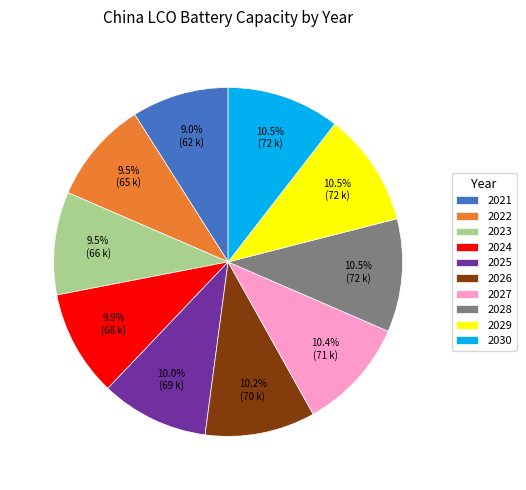

To the nearest percent, what is the average slice percentage?

10%